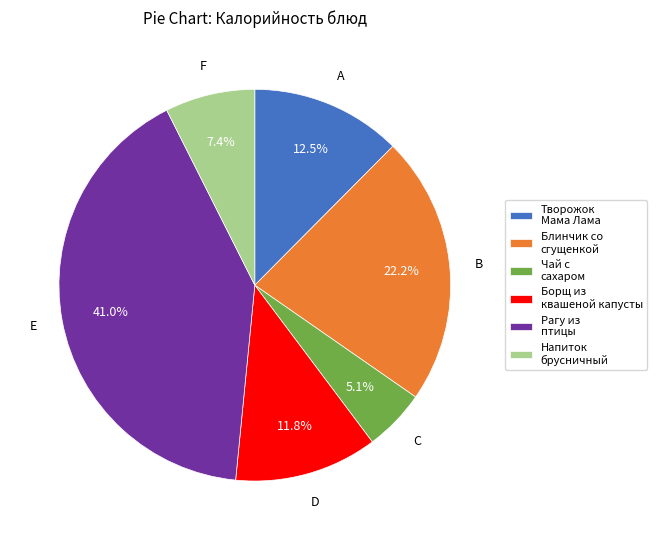

Rank the categories by value from highest to lowest.

E, B, A, D, F, C